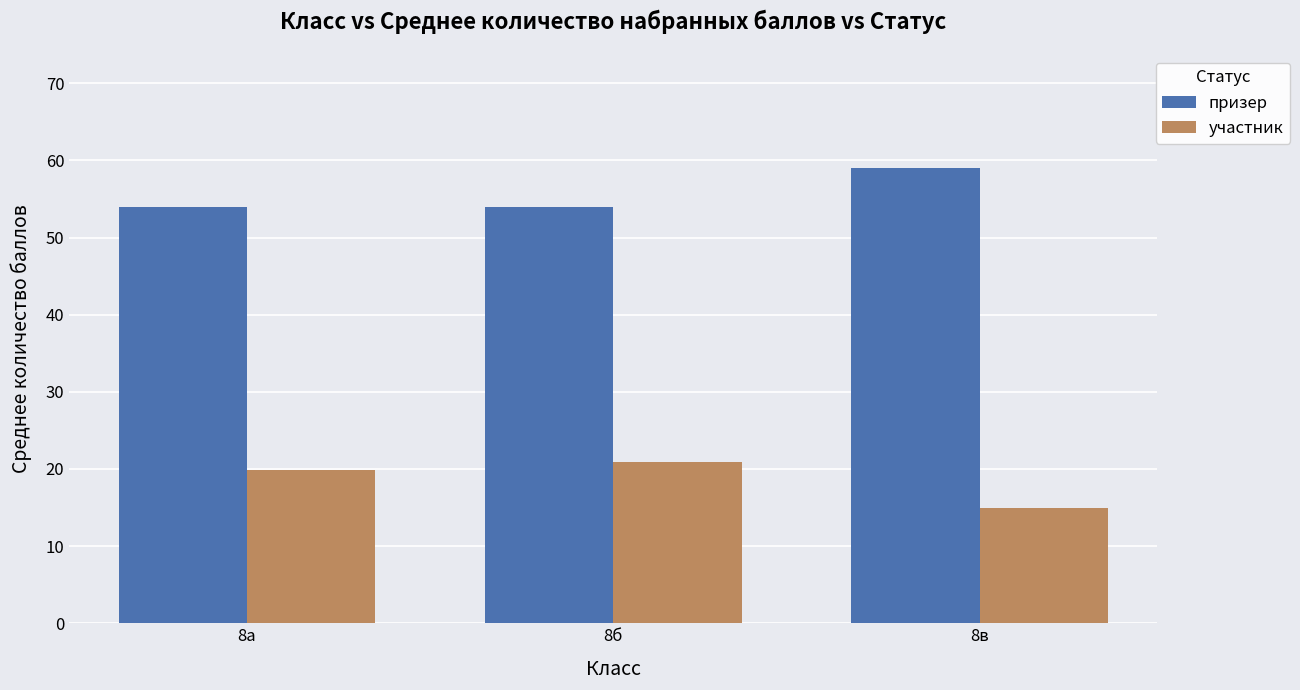

True or false: участник has a value of 15.0 at 8в.

True